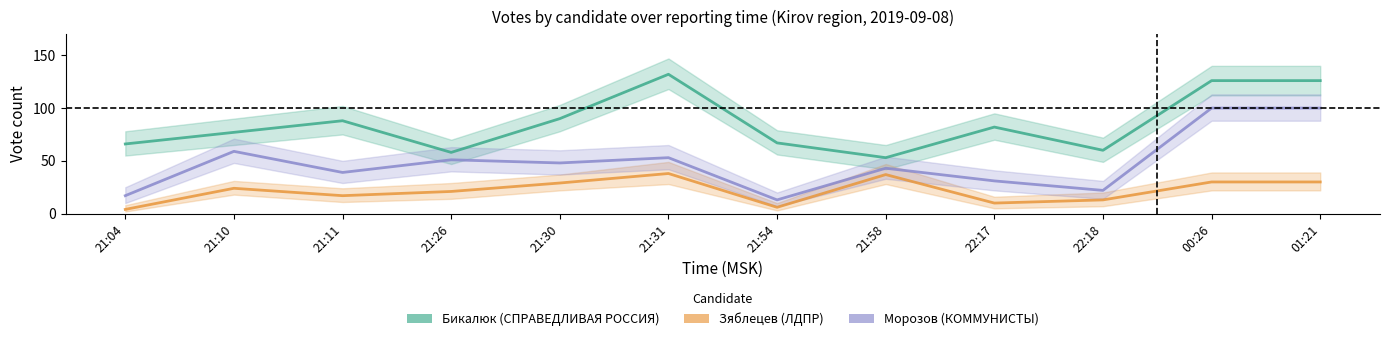

How many lines are shown in the chart?

3